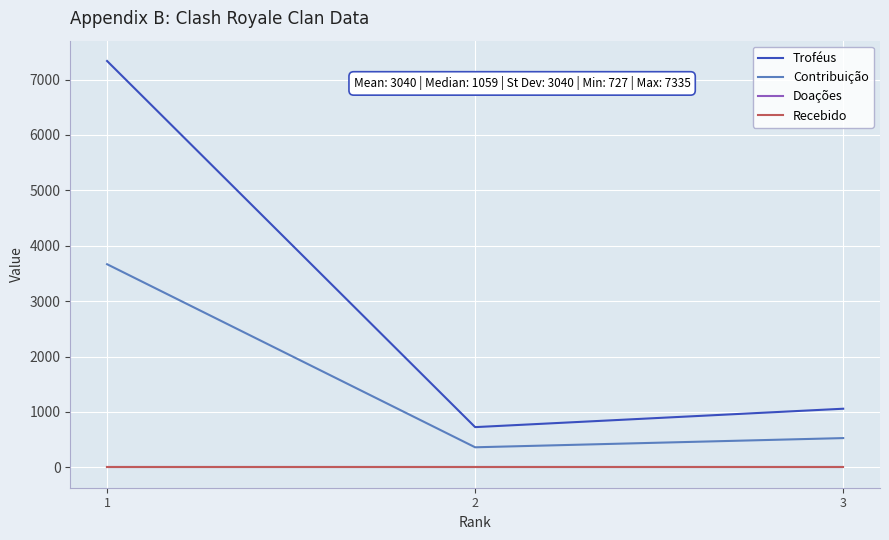

Which has a higher value, 1 or 3?

1